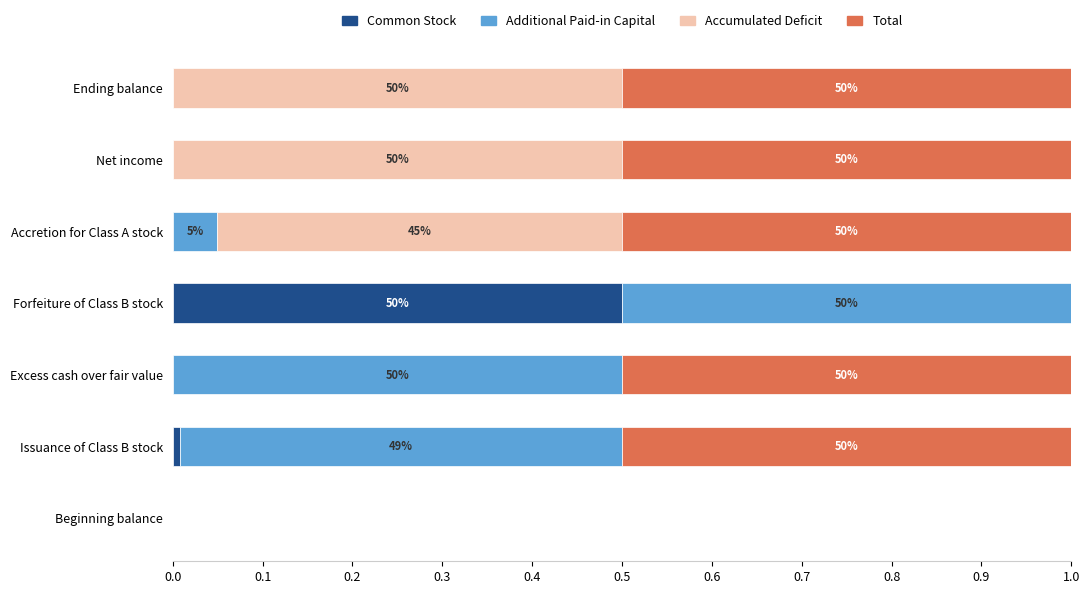

The Common Stock series shows 0.0 at Ending balance. True or false?

True